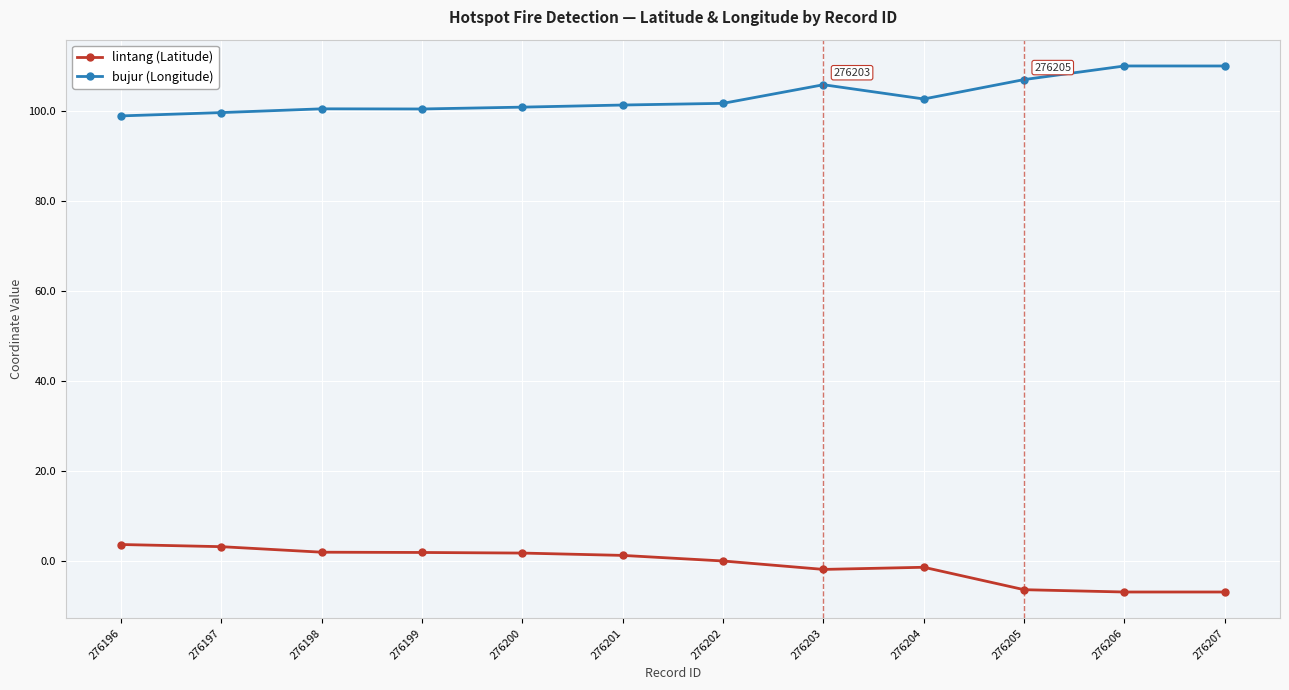

What is the value of the bujur (Longitude) point at the 3rd from the left?

100.4